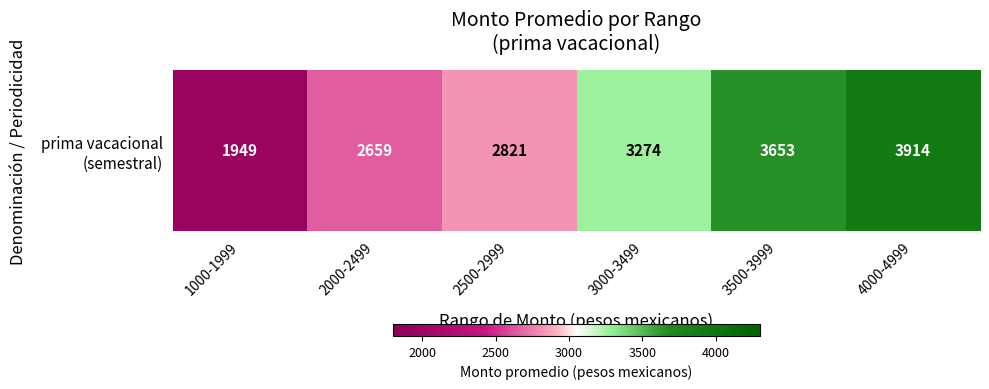

What is the greatest value displayed?

3913.7